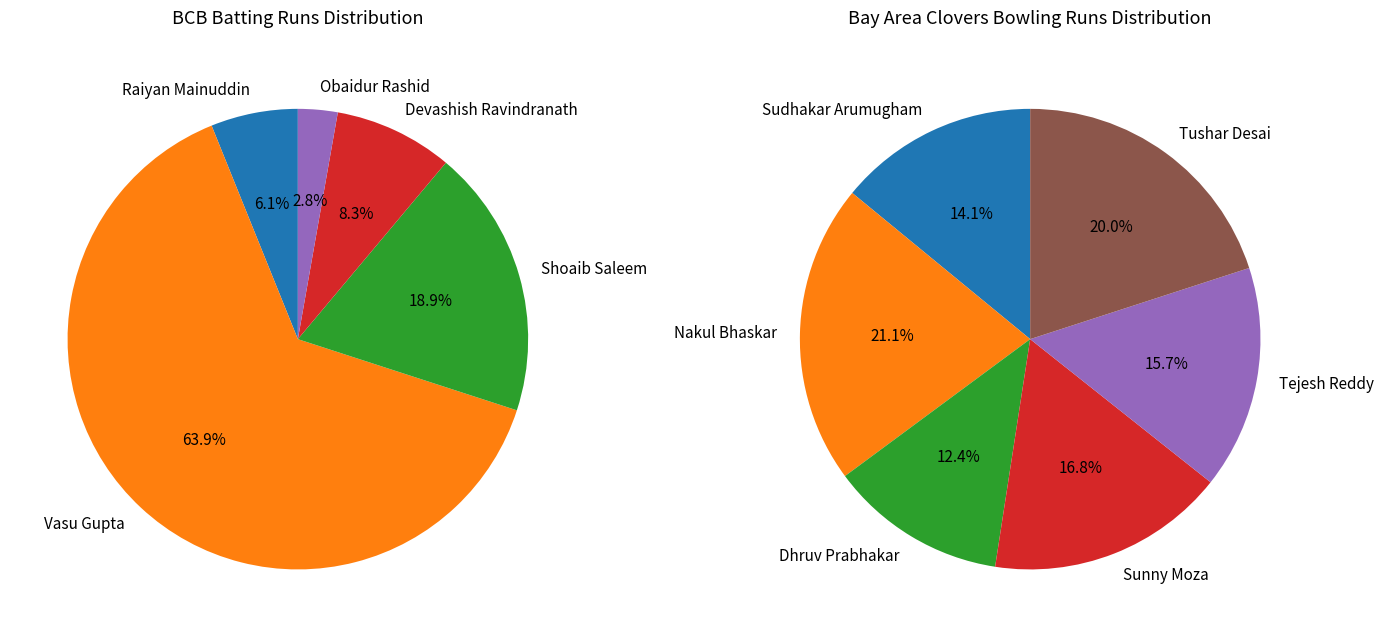

How many segments does this pie chart have?

5